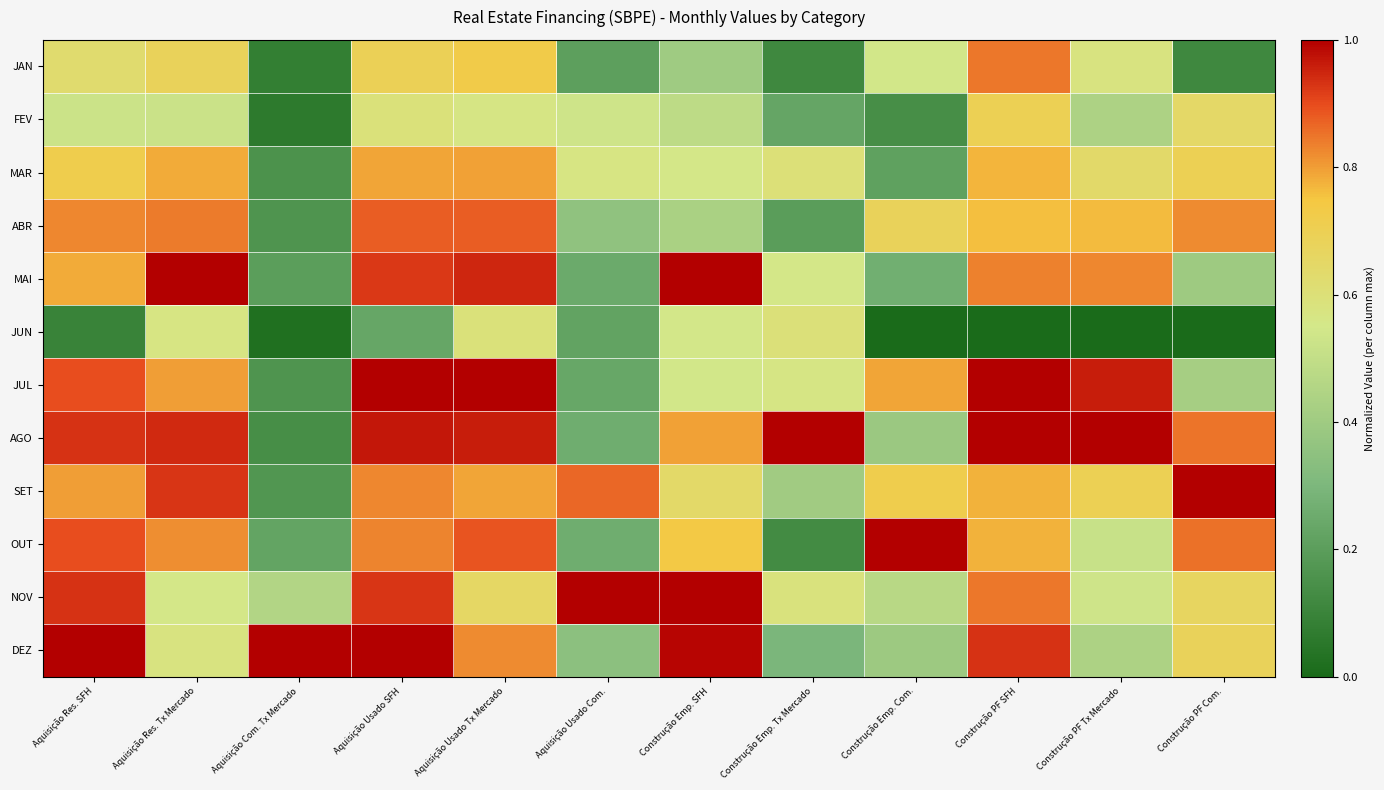

At how many categories does at least one series exceed 0?

12